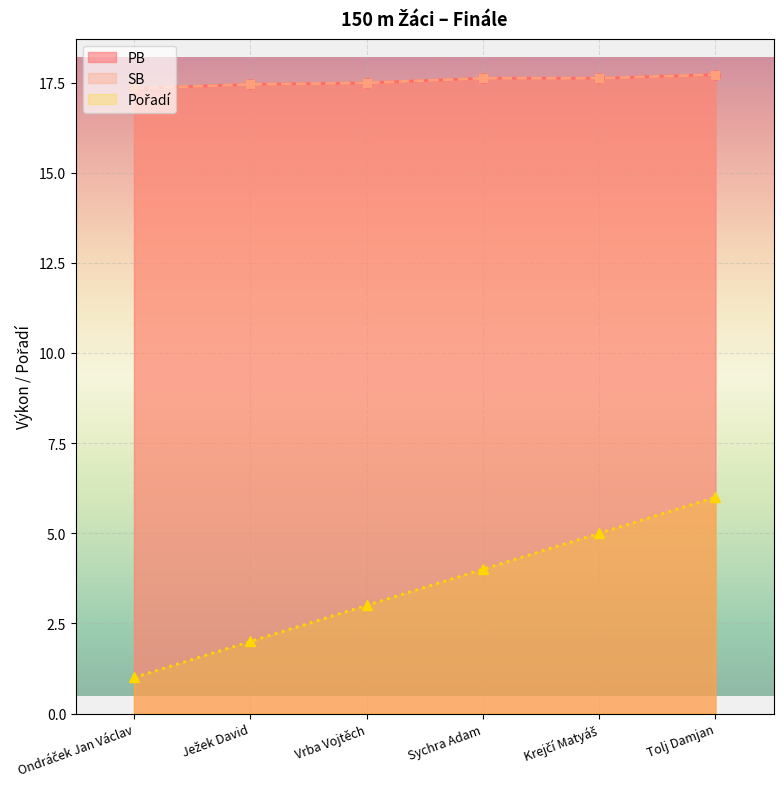

How many series are shown in this chart?

3